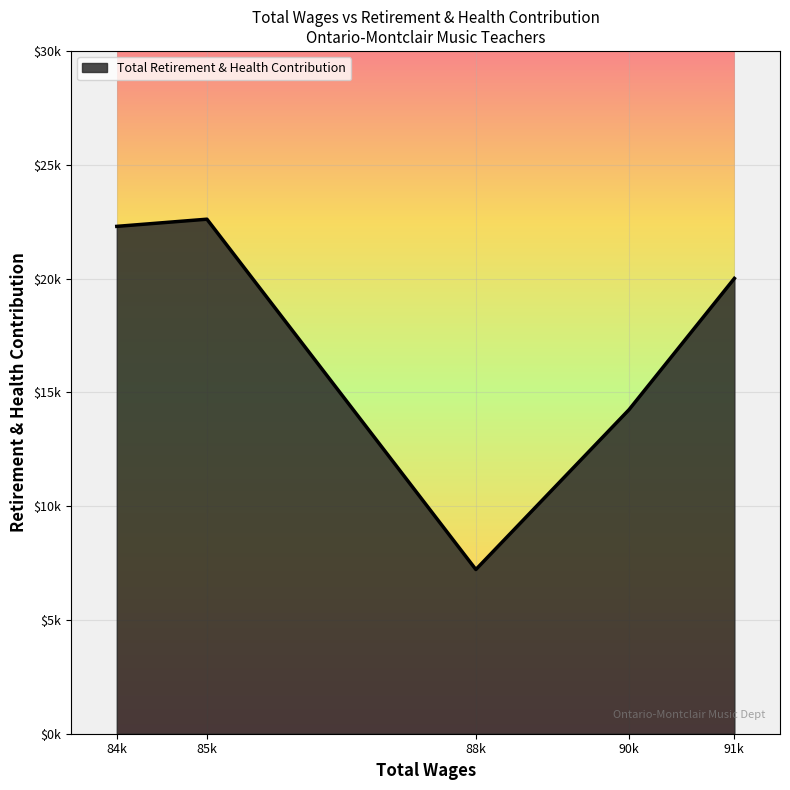

List the labels in order of value, largest first.

85k, 84k, 91k, 90k, 88k